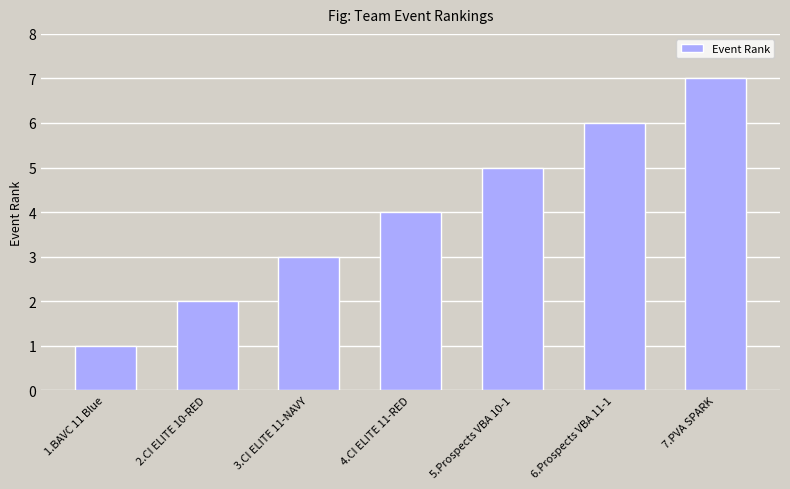

What position from the left is 4.CI ELITE 11-RED?

4